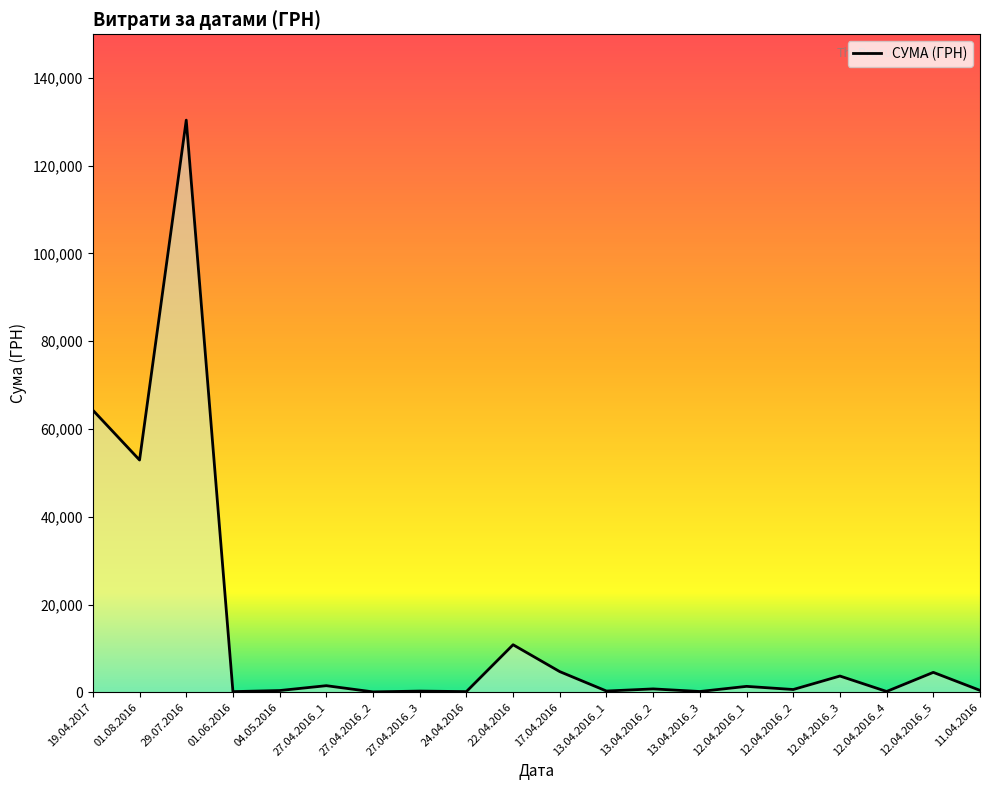

What is the difference between the maximum and minimum values?

130266.5